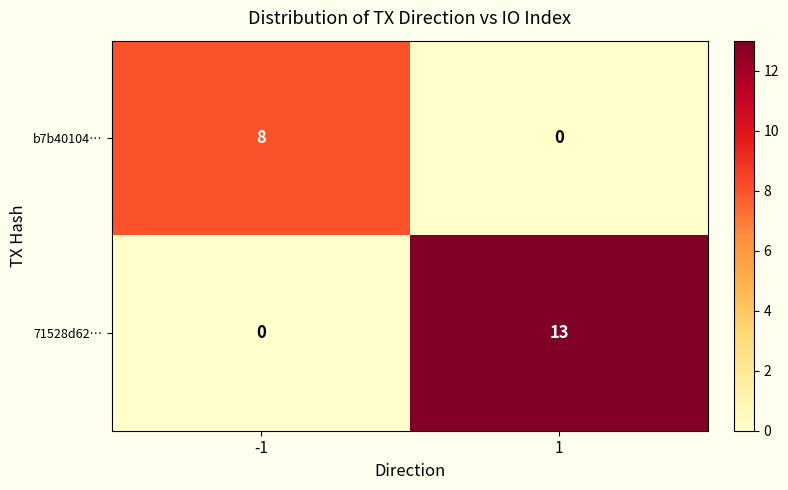

Count the number of data series in this chart.

2